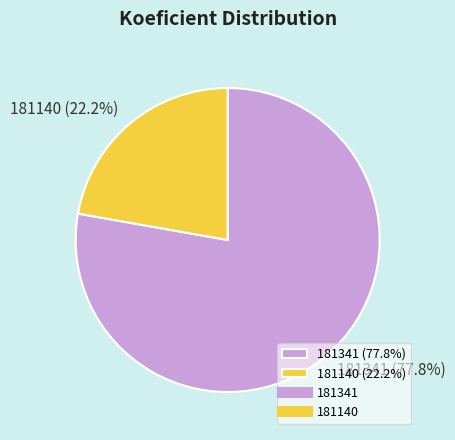

How many slices are in this pie chart?

2